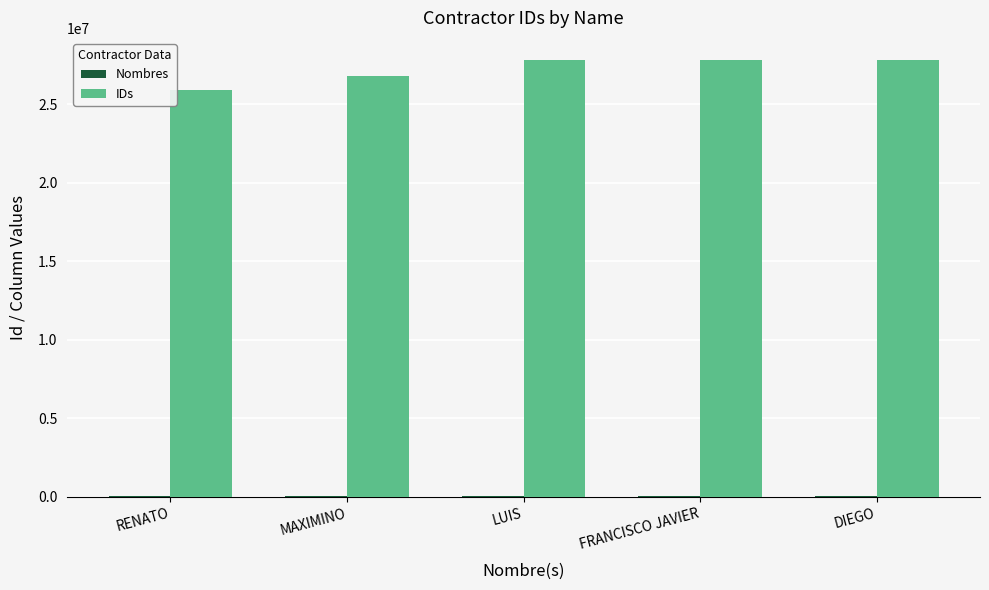

Is it true that IDs equals 26802488 at MAXIMINO?

True